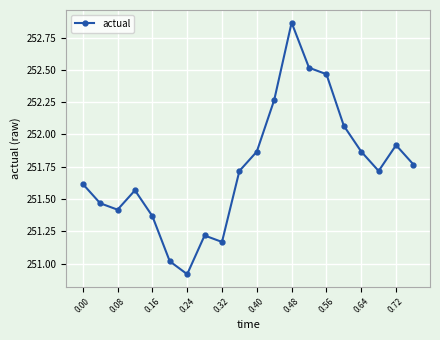

How many points are lower than both their immediate neighbors (excluding endpoints)?

4